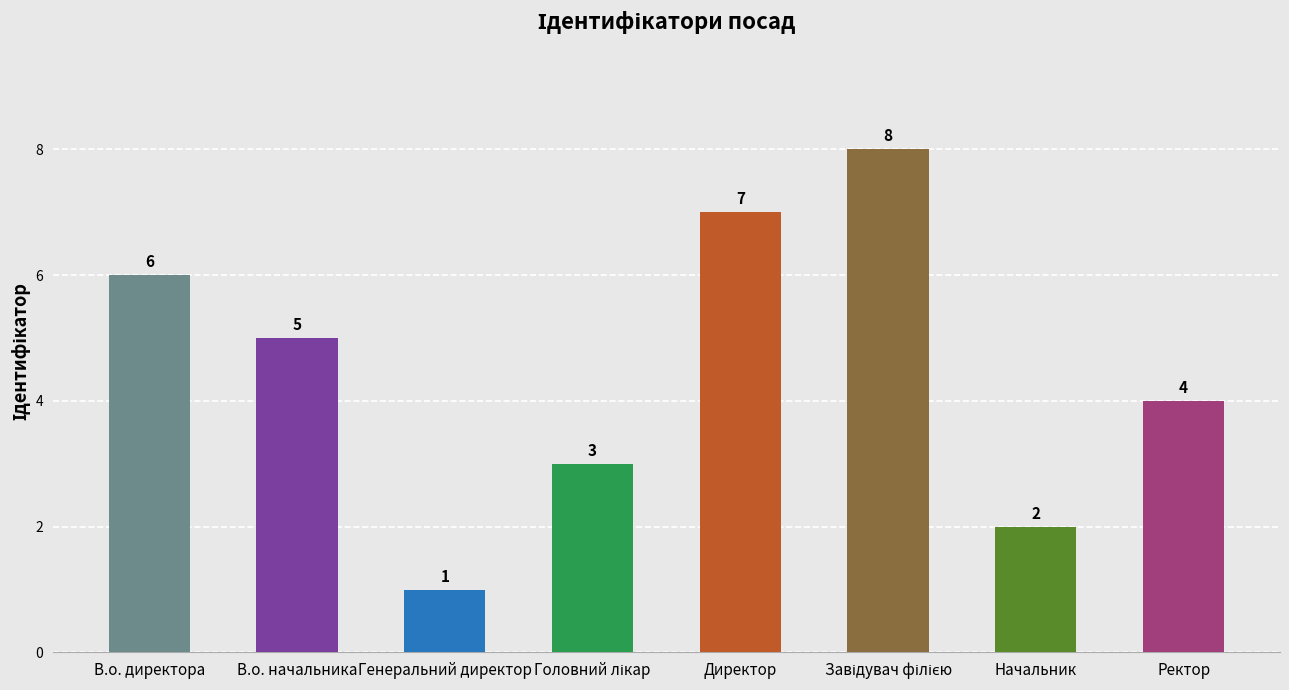

What is the difference between the values at В.о. начальника and Начальник?

3